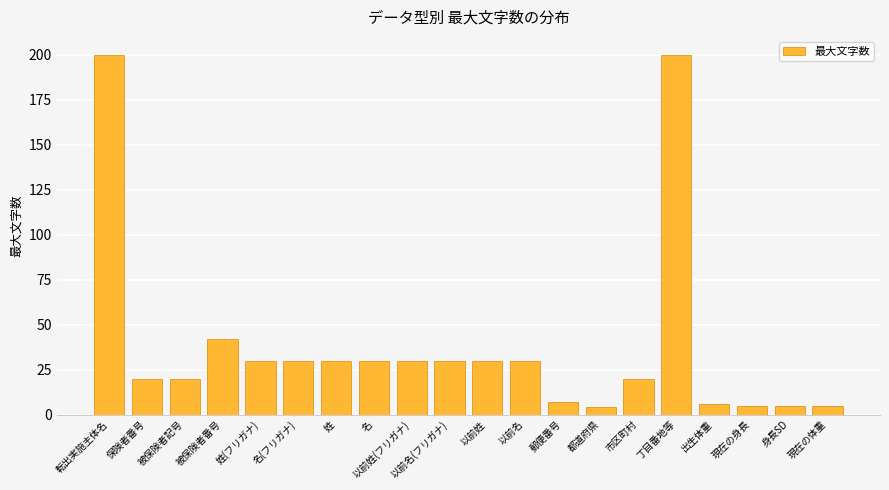

Reading left to right, what are all the values shown in this chart?

200	20	20	42	30	30	30	30	30	30	30	30	7	4	20	200	6	5	5	5